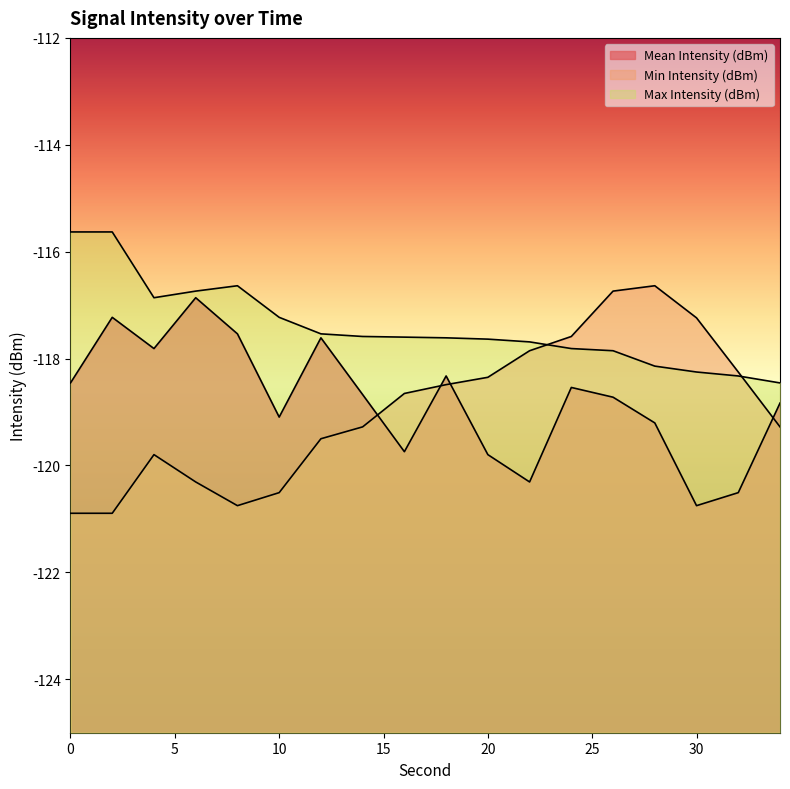

Where does the Mean Intensity (dBm) series first go above -118?

2